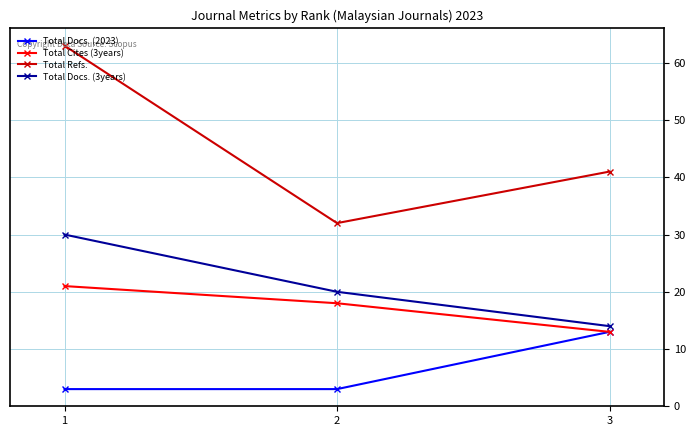

What are all the series names shown in the legend?

Total Docs. (2023), Total Cites (3years), Total Refs., Total Docs. (3years)